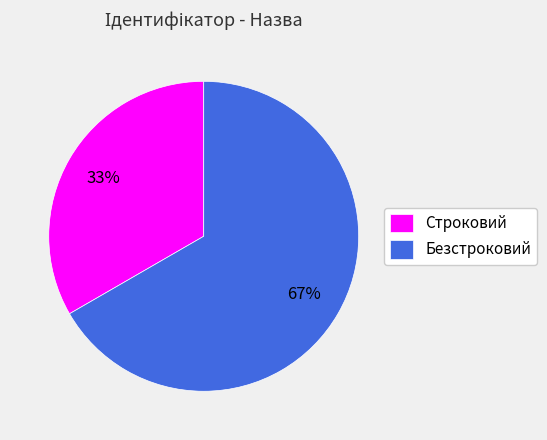

Is it true that Безстроковий is 59% of the pie?

False